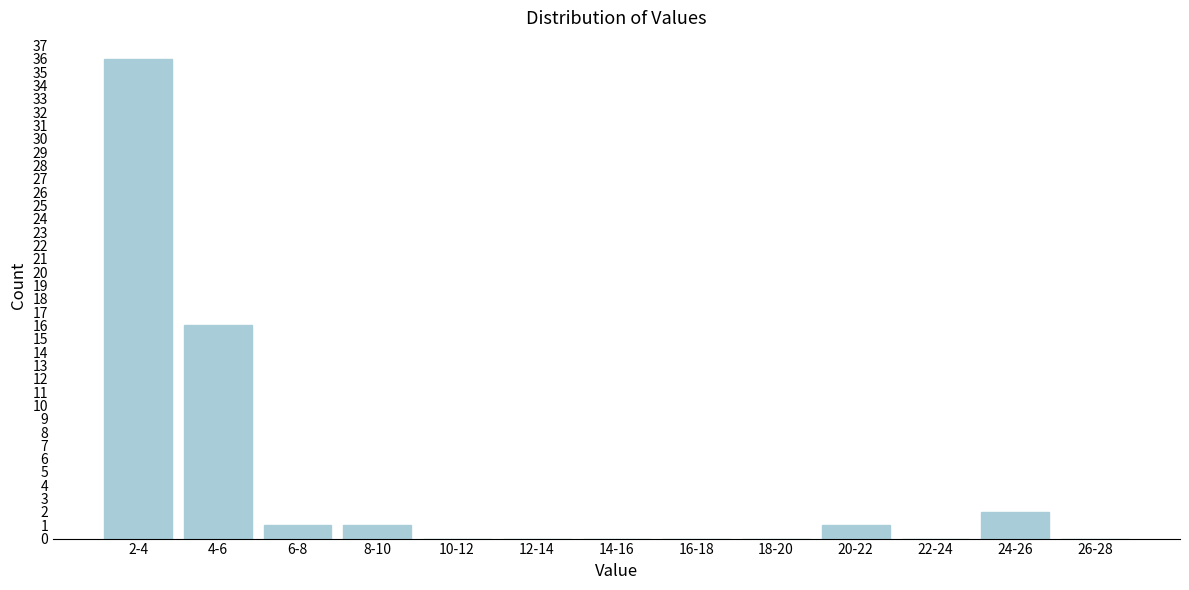

Reading left to right, extract all data points from this chart.

2-4=36	4-6=16	6-8=1	8-10=1	10-12=0	12-14=0	14-16=0	16-18=0	18-20=0	20-22=1	22-24=0	24-26=2	26-28=0